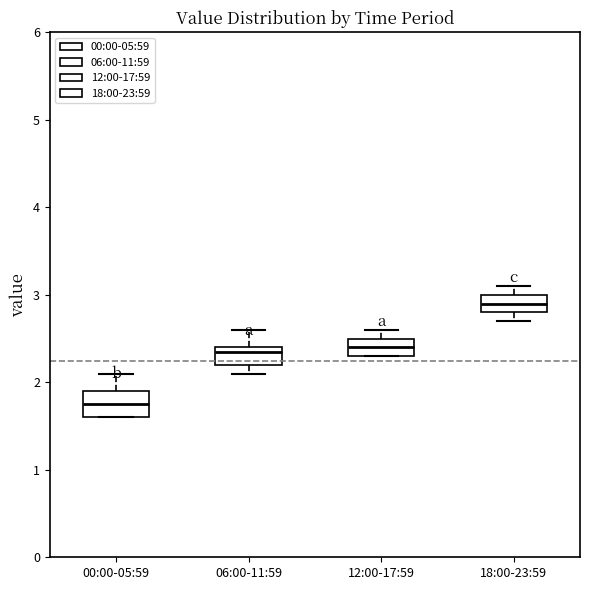

Which box has the highest median line?

18:00-23:59